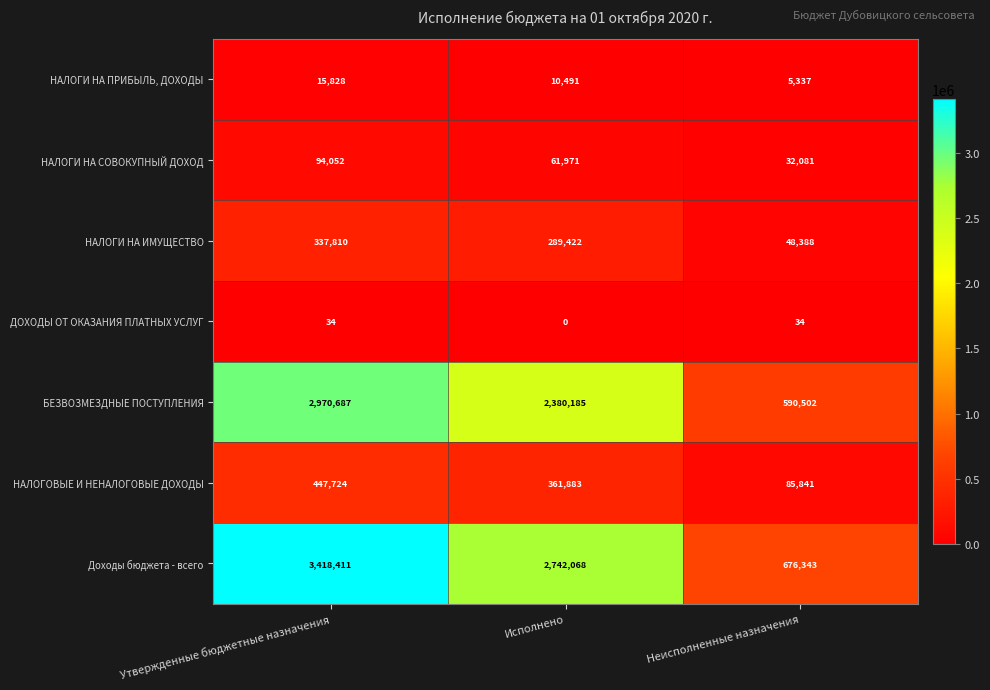

How many series are shown in this chart?

7